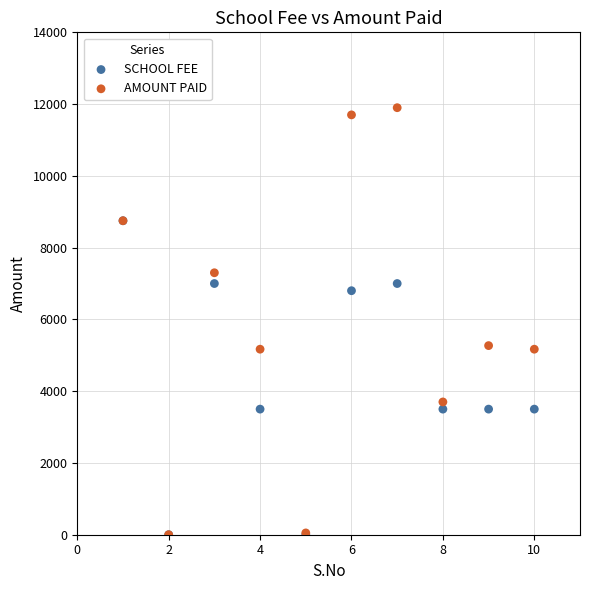

What are all the series names shown in the legend?

SCHOOL FEE, AMOUNT PAID